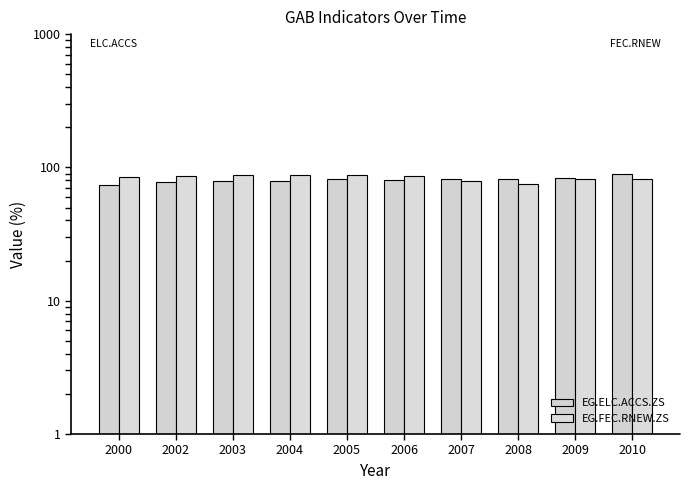

Count the number of categories in the chart.

10